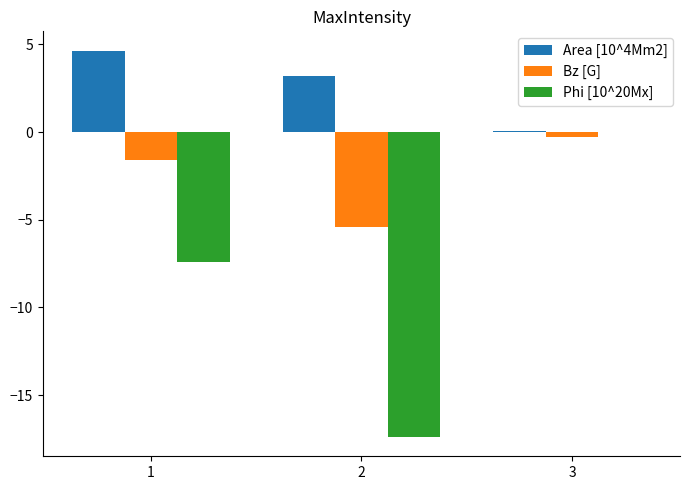

What are all the series names shown in the legend?

Area [10^4Mm2], Bz [G], Phi [10^20Mx]